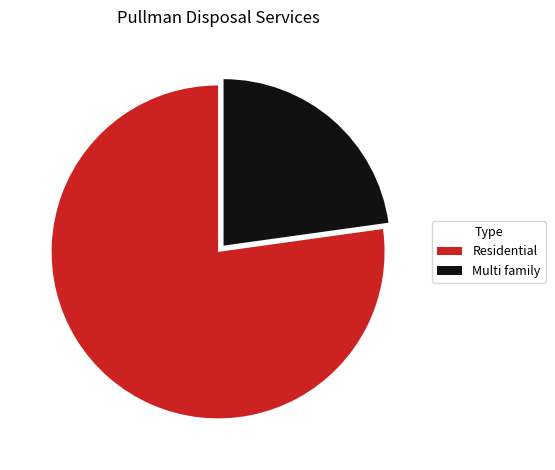

How many slices are in this pie chart?

2